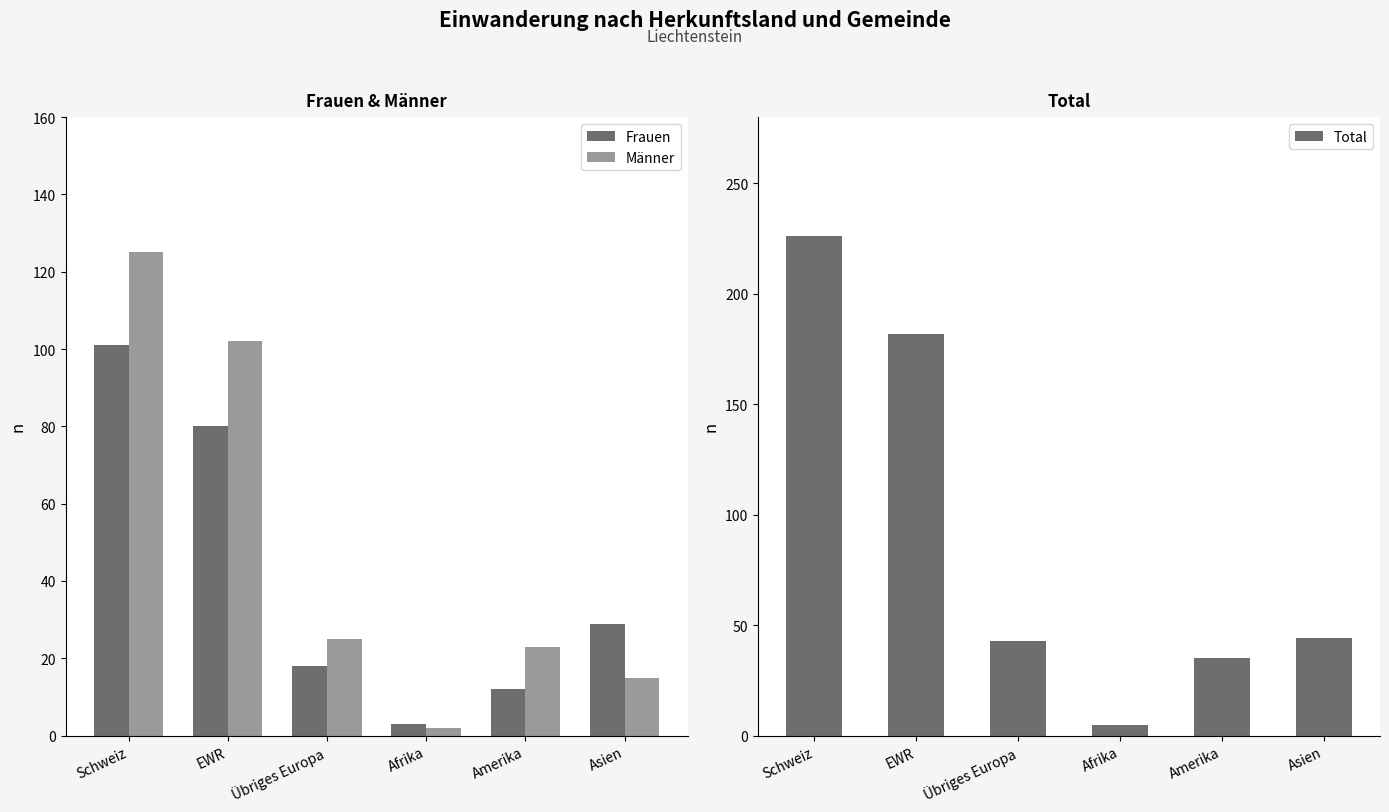

What are all the series names shown in the legend?

Frauen, Männer, Total